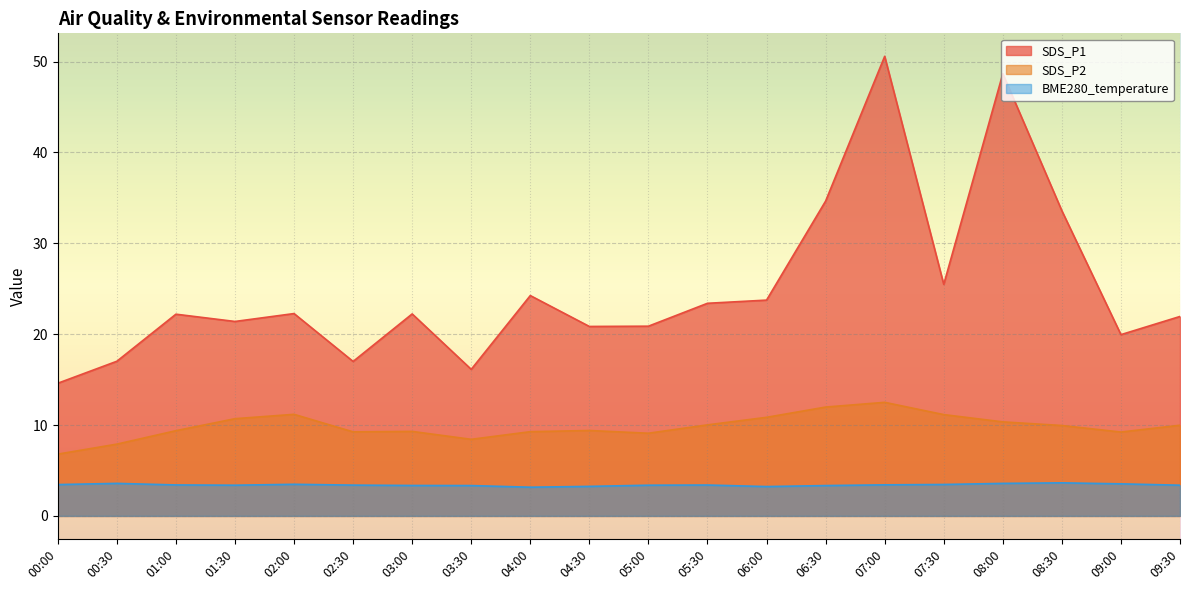

How many lines are shown in the chart?

3